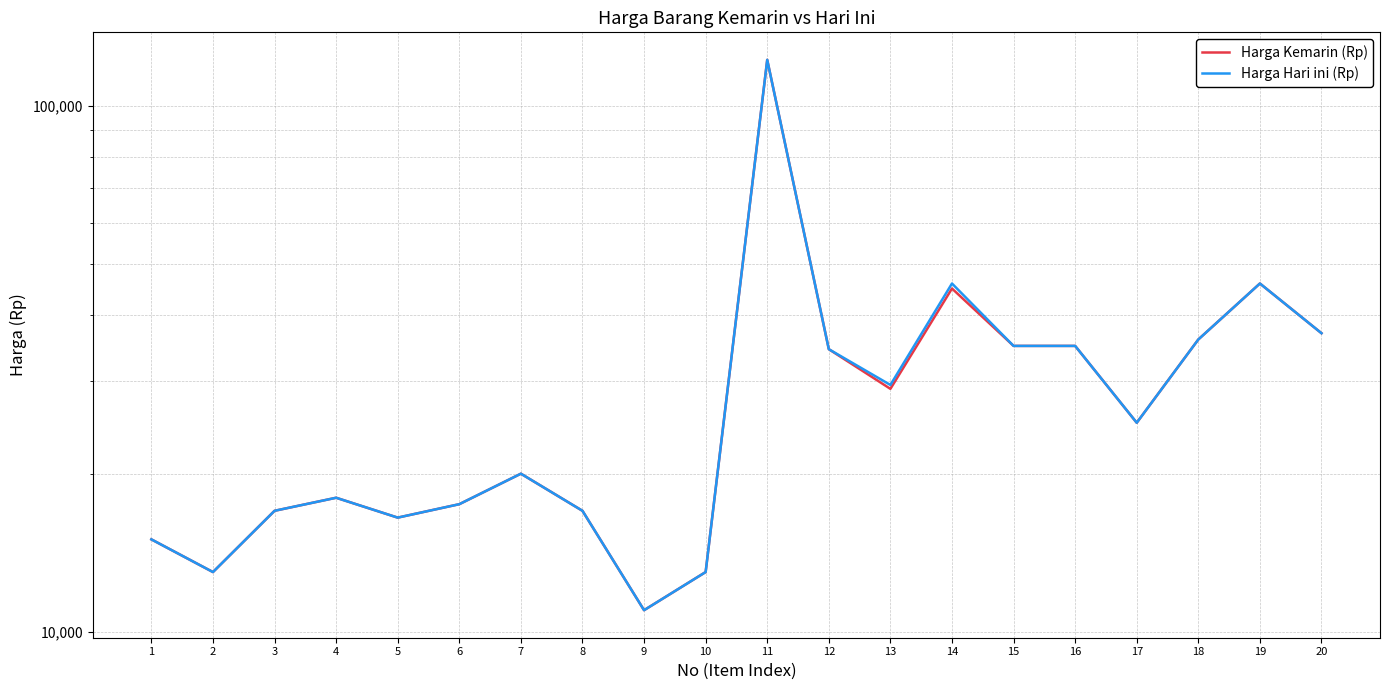

List the series in order of their overall mean, lowest first.

Harga Kemarin (Rp), Harga Hari ini (Rp)